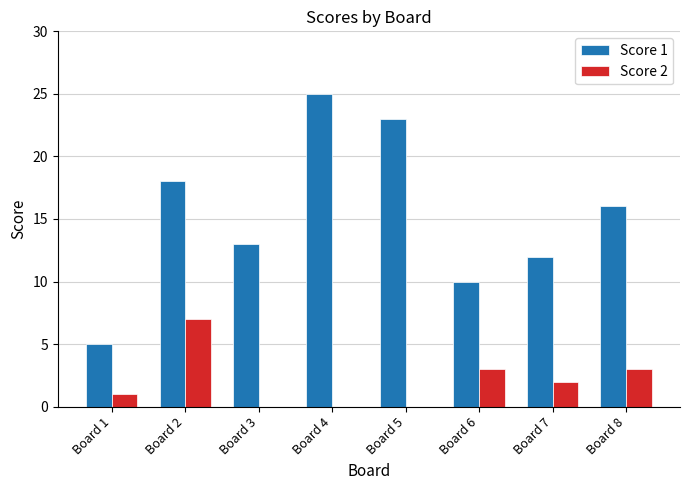

What is the difference between the Score 2 values at Board 5 and Board 7?

2